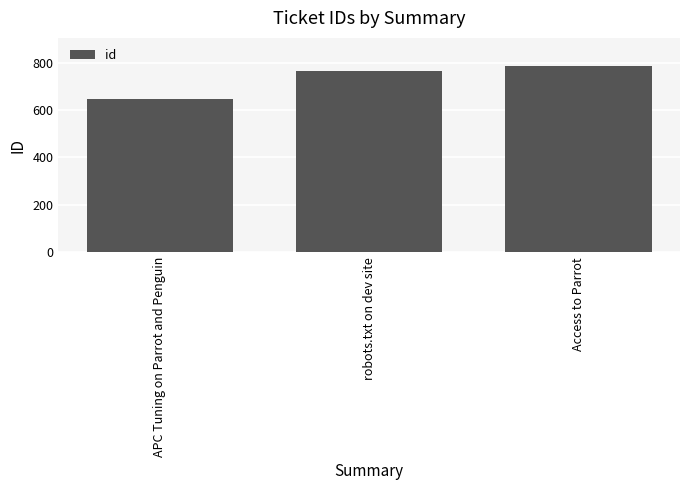

Is it true that the value at robots.txt on dev site is 767?

True